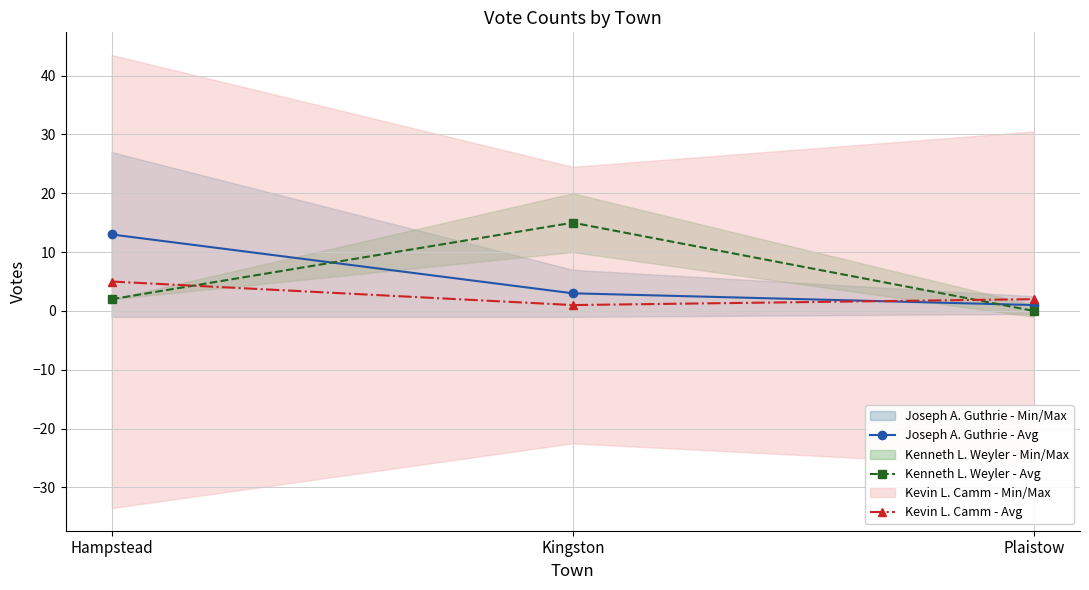

At which label is Kevin L. Camm - Avg closest to 3?

Plaistow